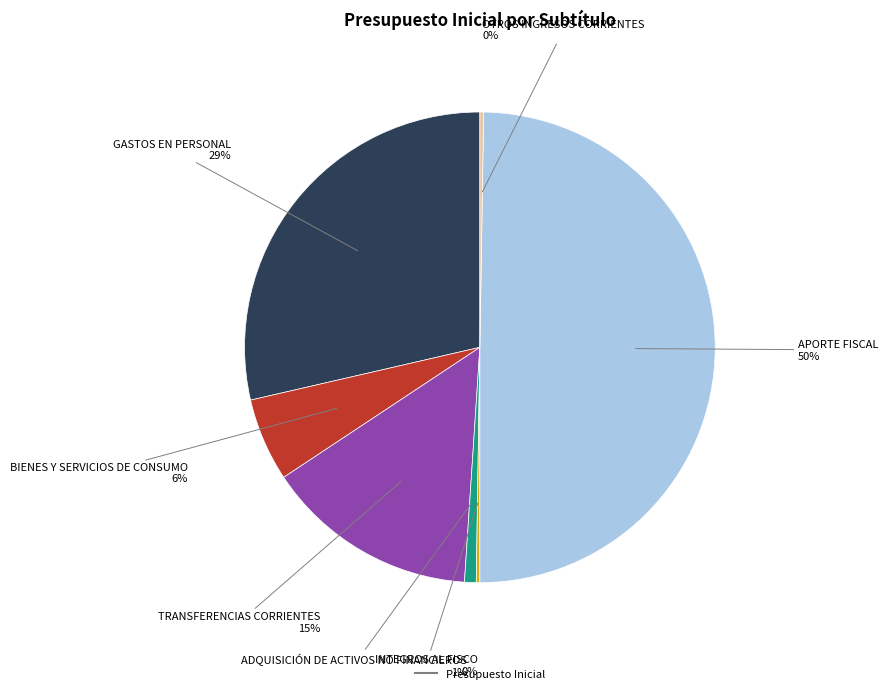

To the nearest percent, what is the difference between the largest and smallest slice percentages?

50%